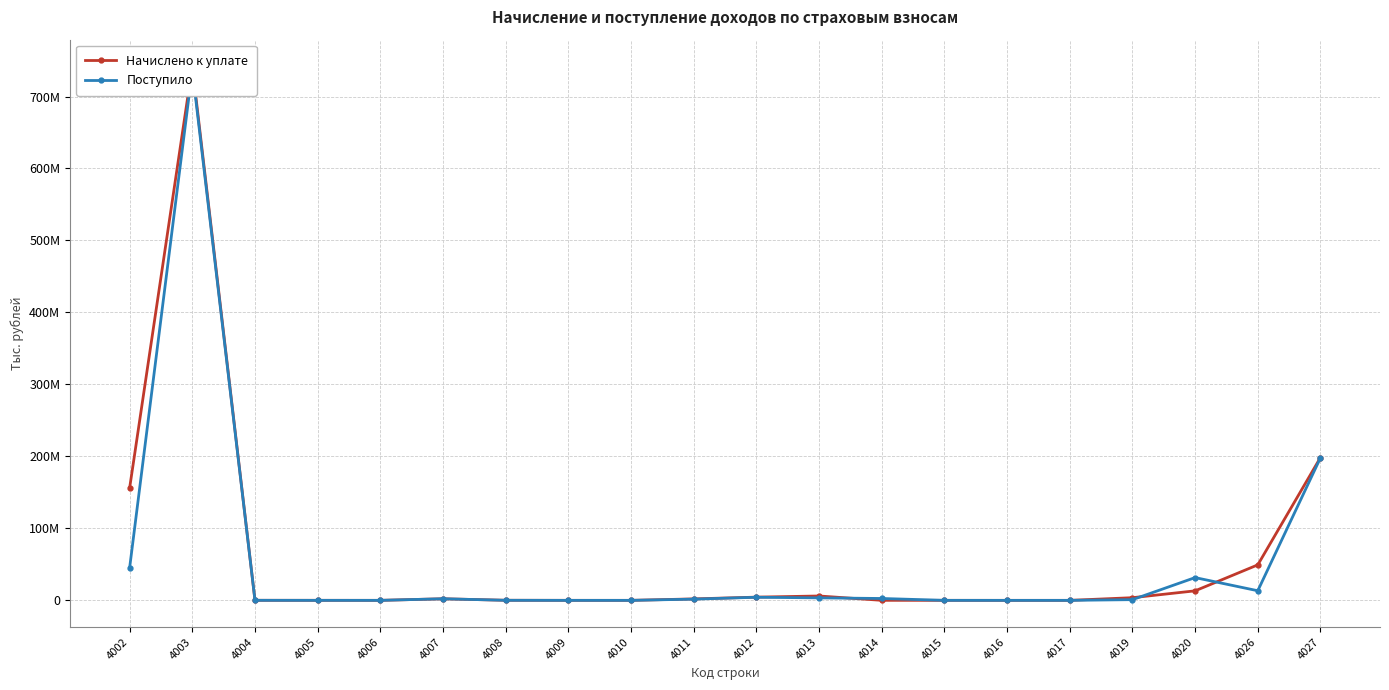

Which series has the widest spread of values?

Начислено к уплате